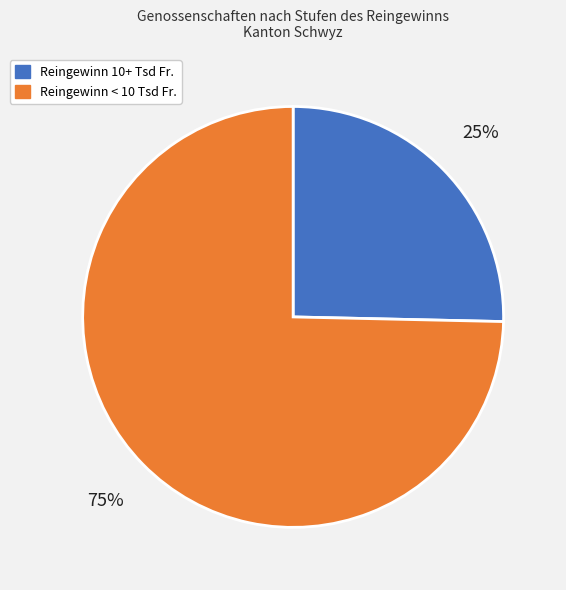

Count the number of slices in the pie.

2